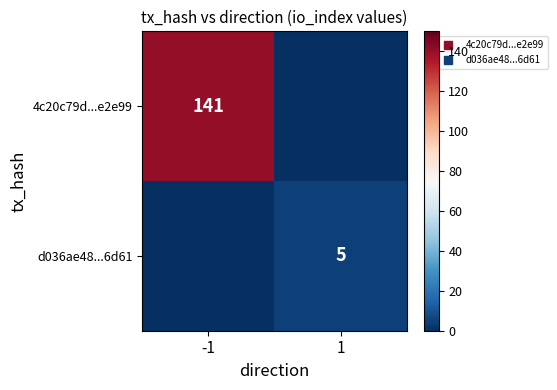

What is the sum of all 4c20c79d...e2e99 values?

141